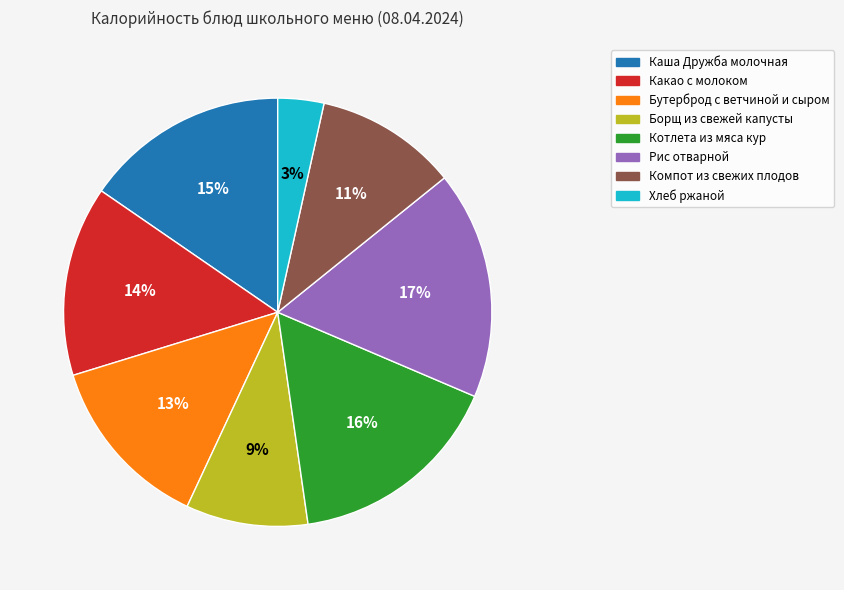

Count the number of slices in the pie.

8